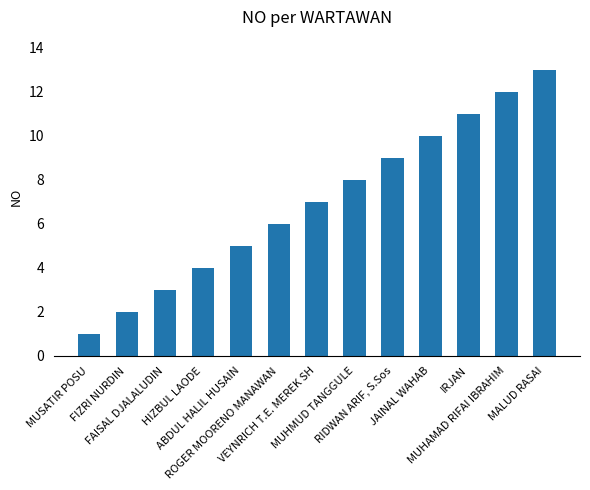

Count the number of categories in the chart.

13